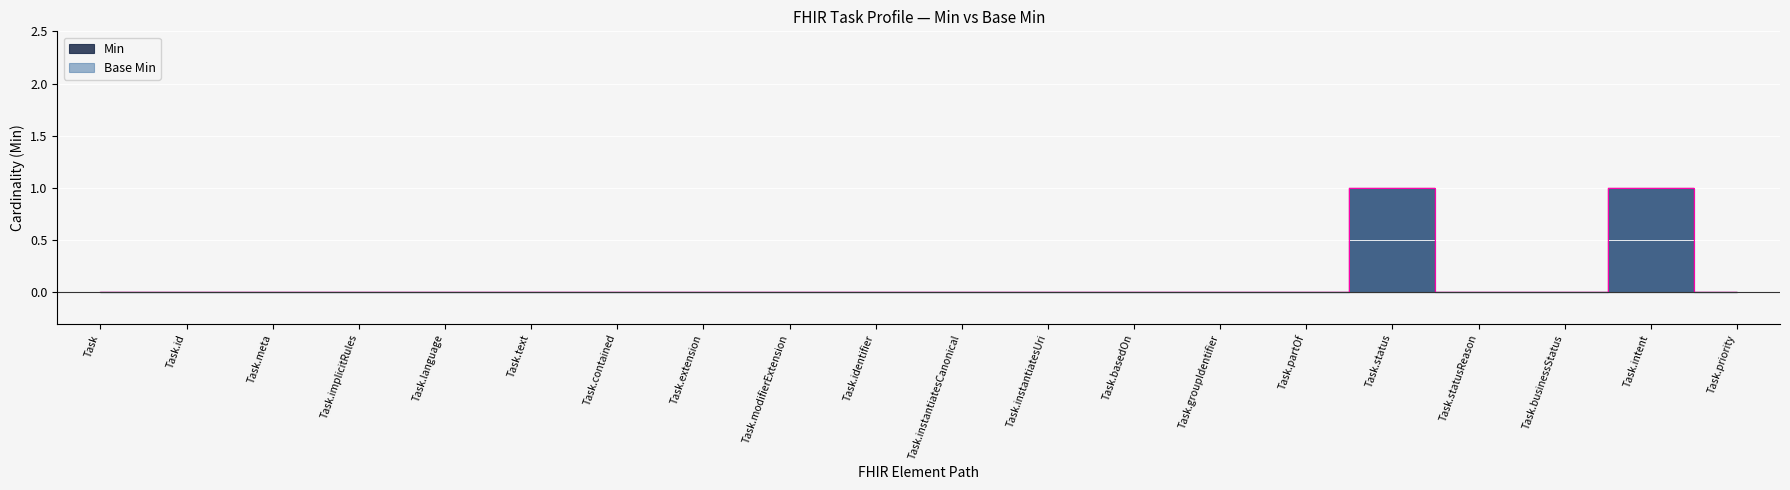

True or false: Min and Base Min intersect in this chart.

False